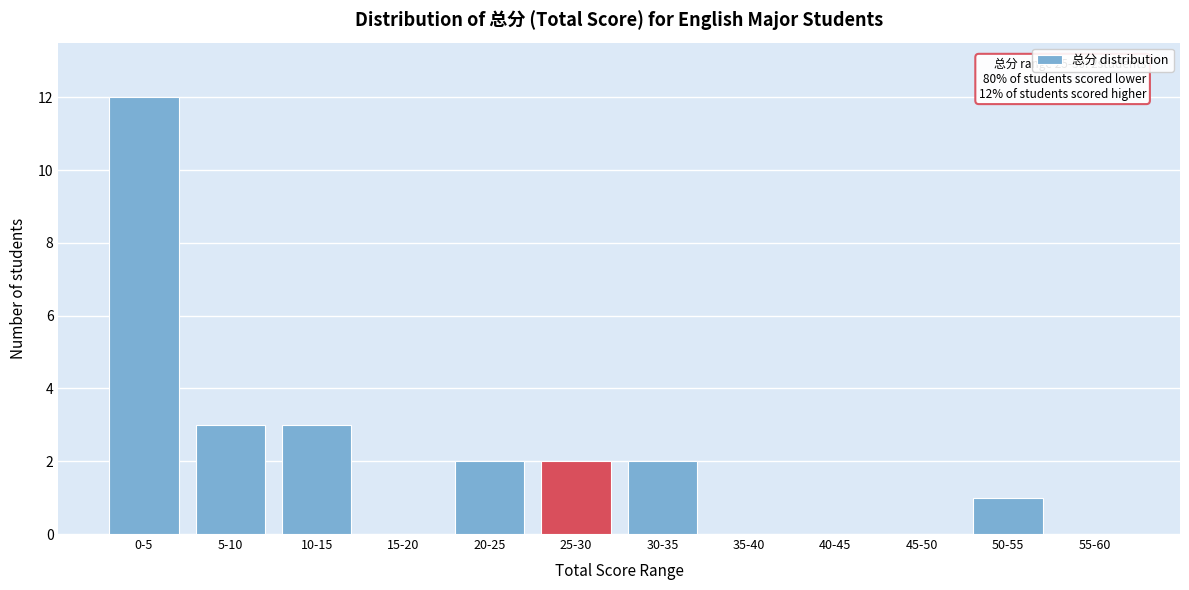

Reading left to right, what are all the values shown in this chart?

0-5=12	5-10=3	10-15=3	15-20=0	20-25=2	25-30=2	30-35=2	35-40=0	40-45=0	45-50=0	50-55=1	55-60=0